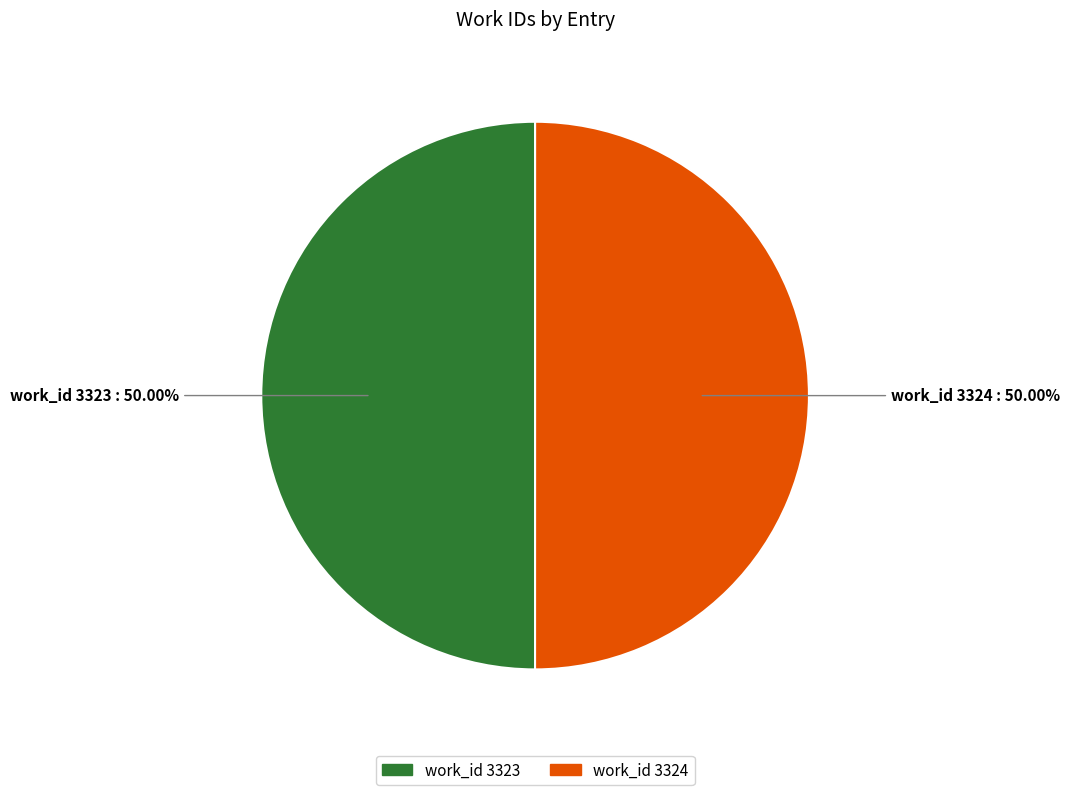

Approximately how many times larger is the value at work_id 3324 compared to work_id 3323?

1.0